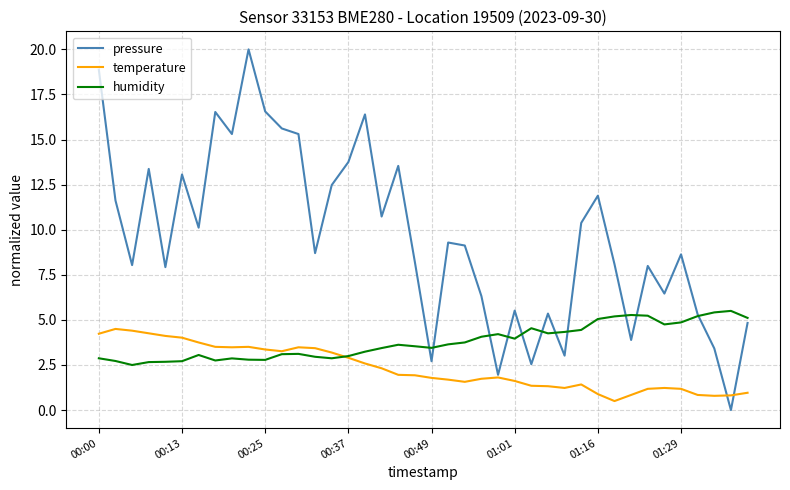

Which series has the largest range (max minus min)?

pressure